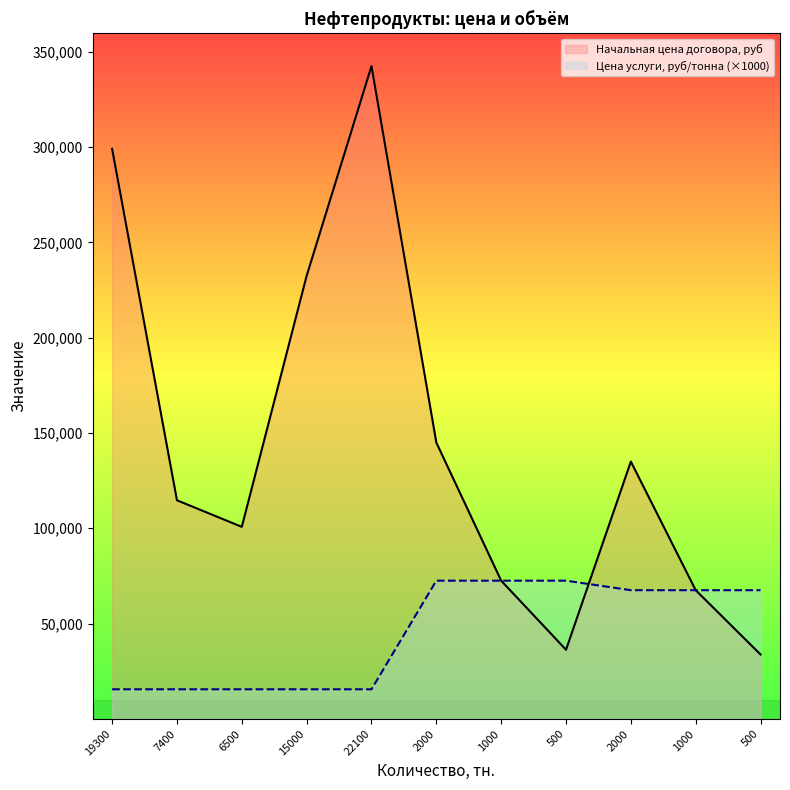

Rank the series at 2000 from highest to lowest value.

Начальная цена договора, руб, Цена услуги, руб/тонна